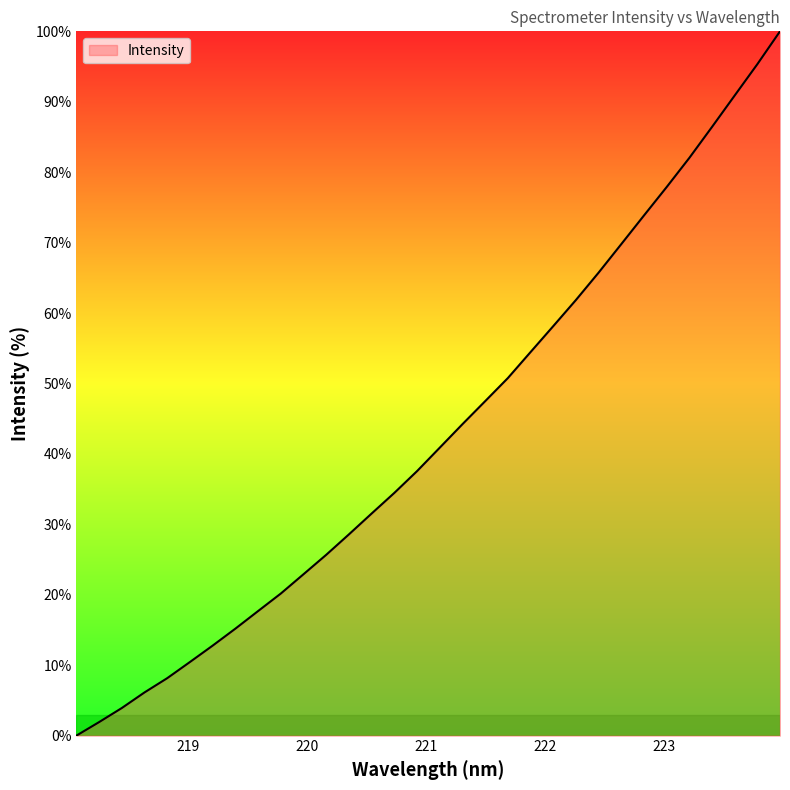

What is the difference between the maximum and minimum values?

100.0